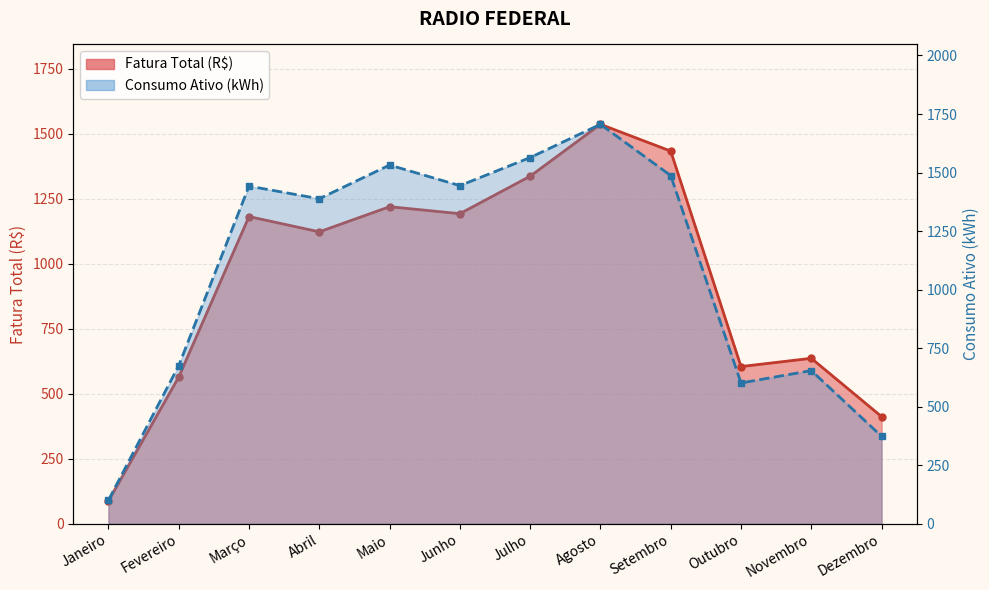

List the series in order of their overall mean, lowest first.

Fatura Total (R$), Consumo Ativo (kWh)